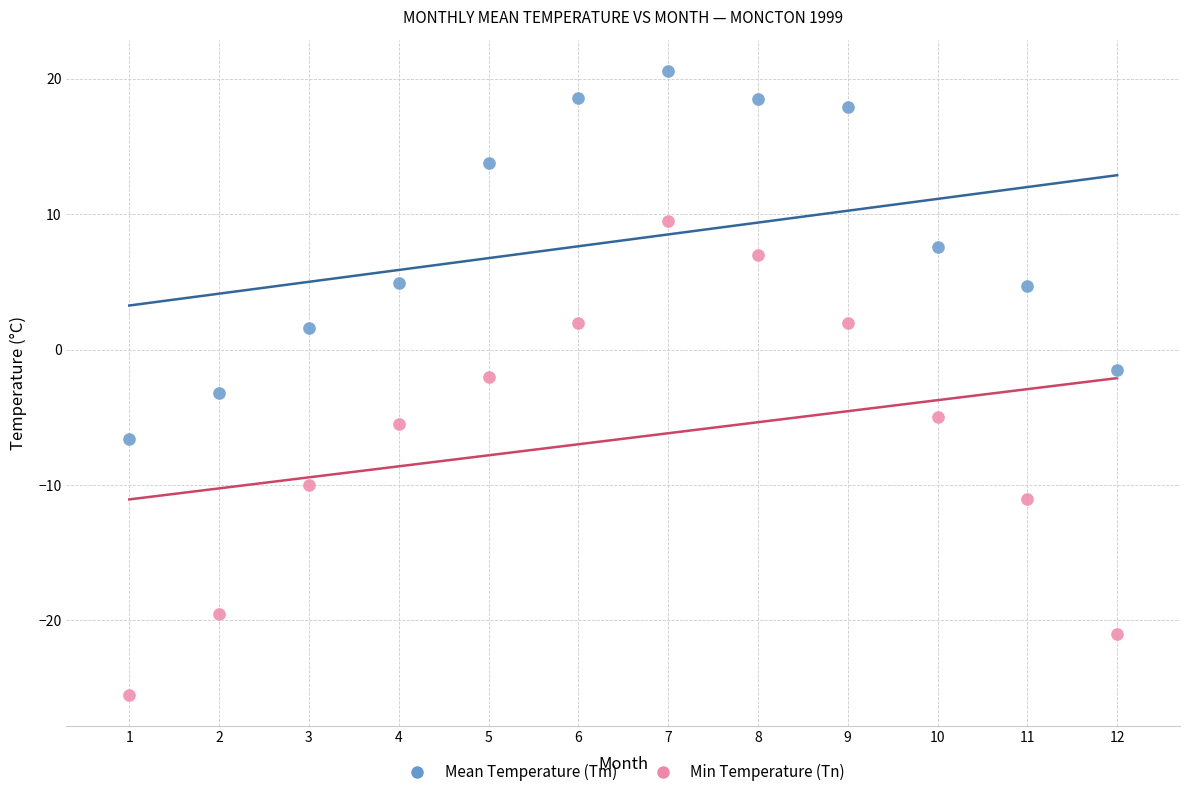

Which series reaches the maximum Y coordinate?

Mean Temperature (Tm)